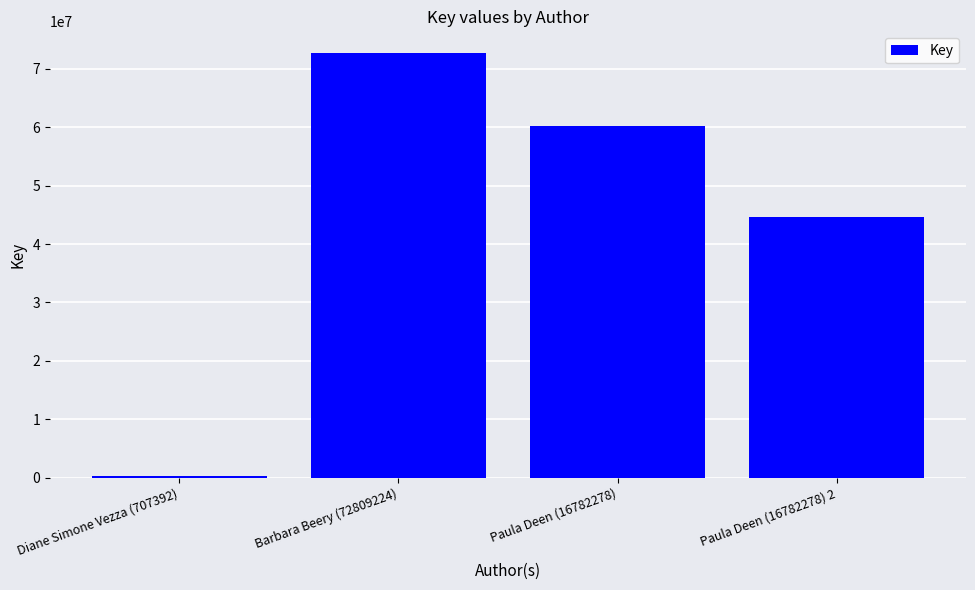

Reading left to right, extract all data points from this chart.

Diane Simone Vezza (707392)=335639	Barbara Beery (72809224)=72808147	Paula Deen (16782278)=60262195	Paula Deen (16782278) 2=44649433